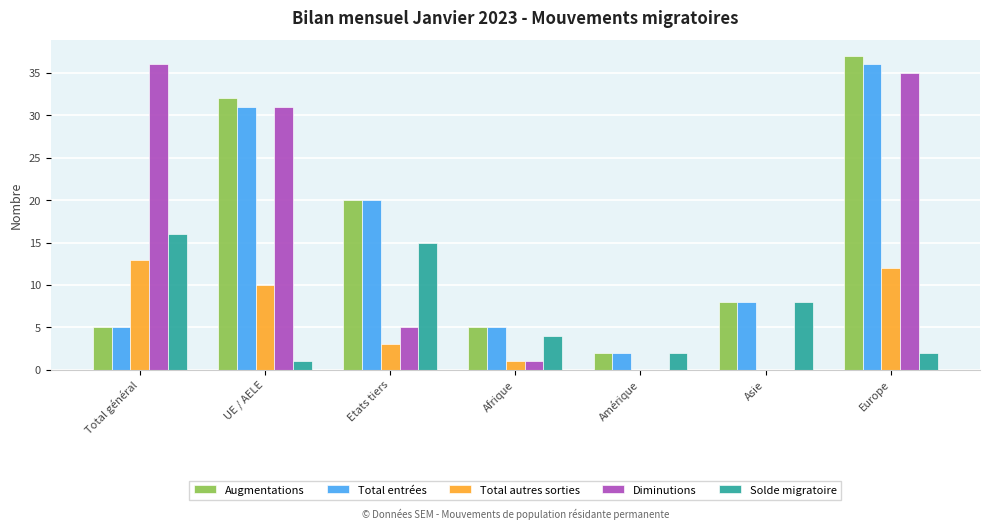

What is the maximum value for Solde migratoire?

16